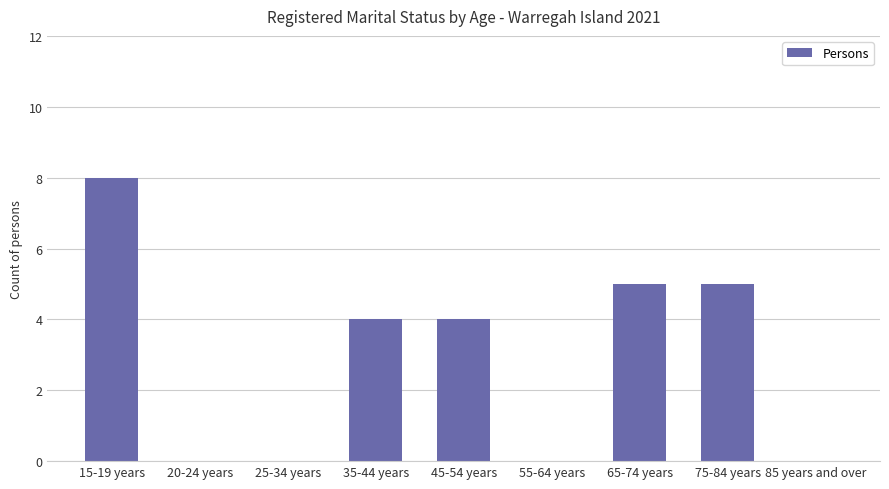

What is the maximum value shown in the chart?

8